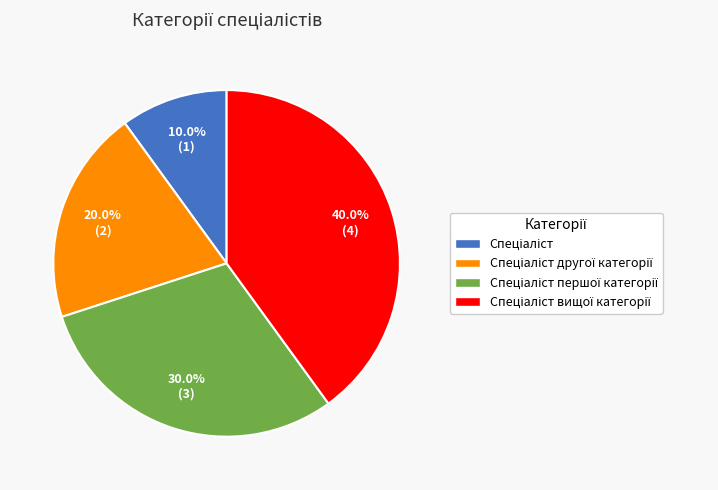

Is there any slice that represents more than half of the pie?

No